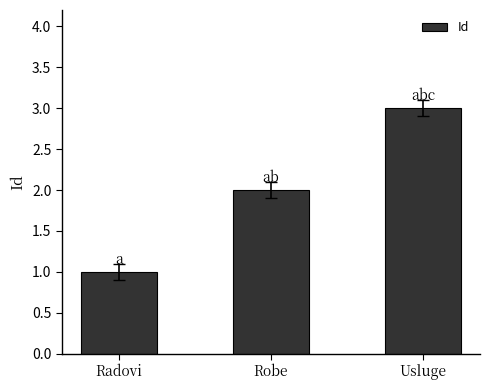

Approximately how many times larger is the value at Robe compared to Radovi?

2.0